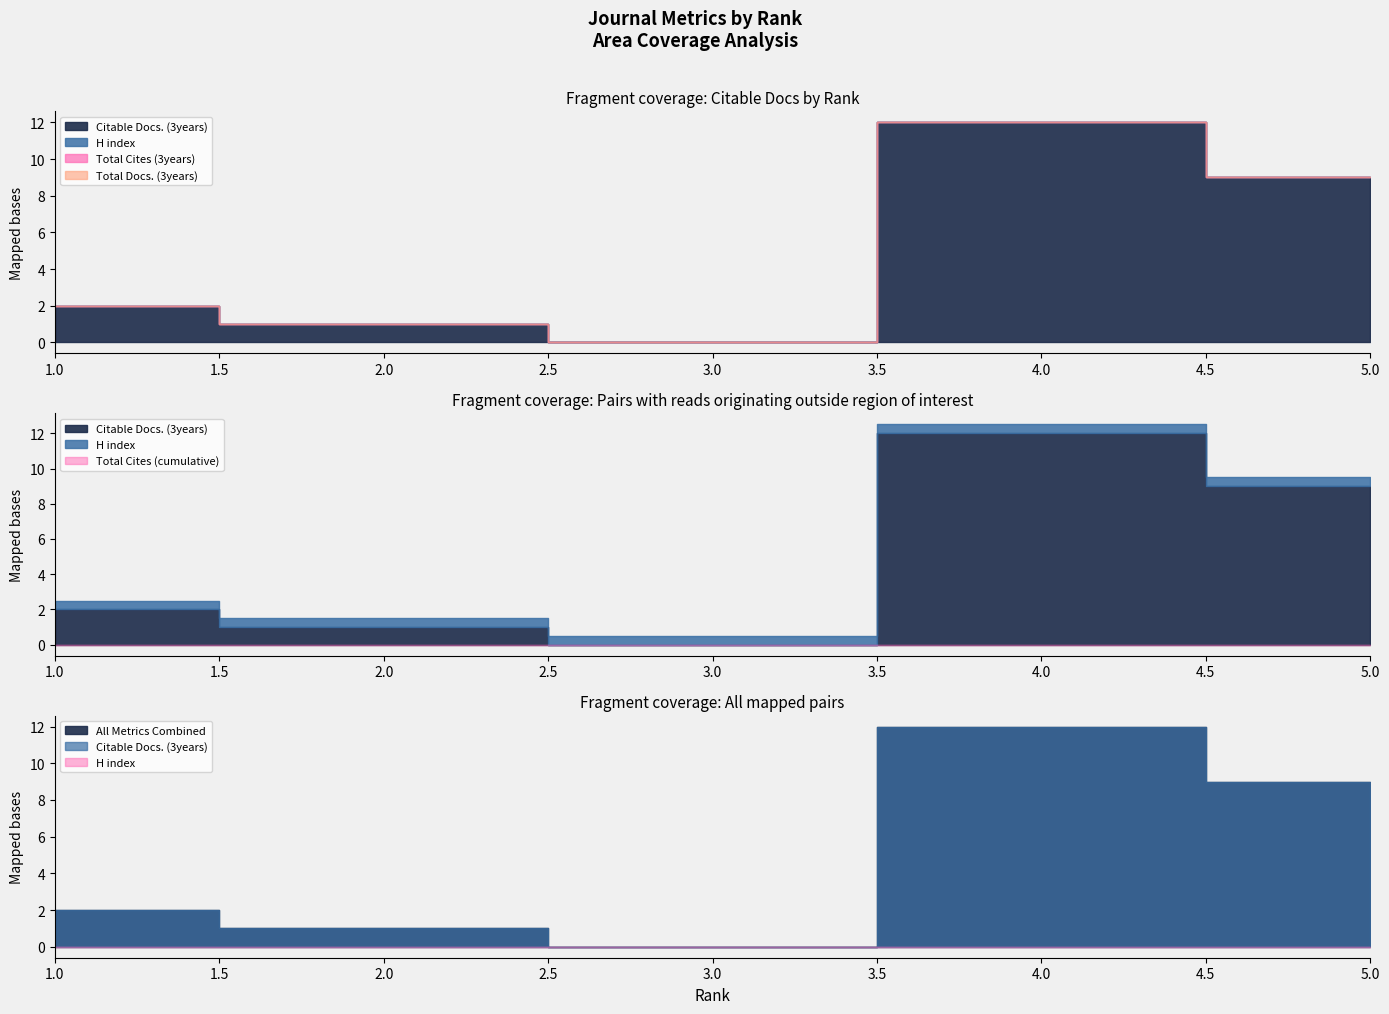

At which category does Citable Docs. (3years) reach its first local peak?

4